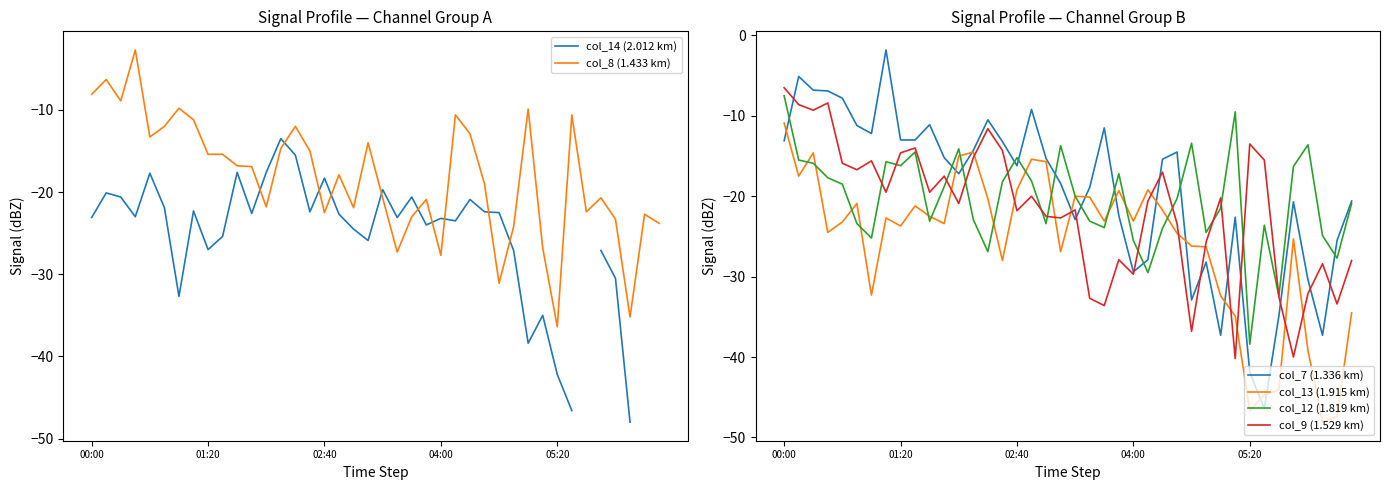

Is this an area chart (filled region under the line)?

No